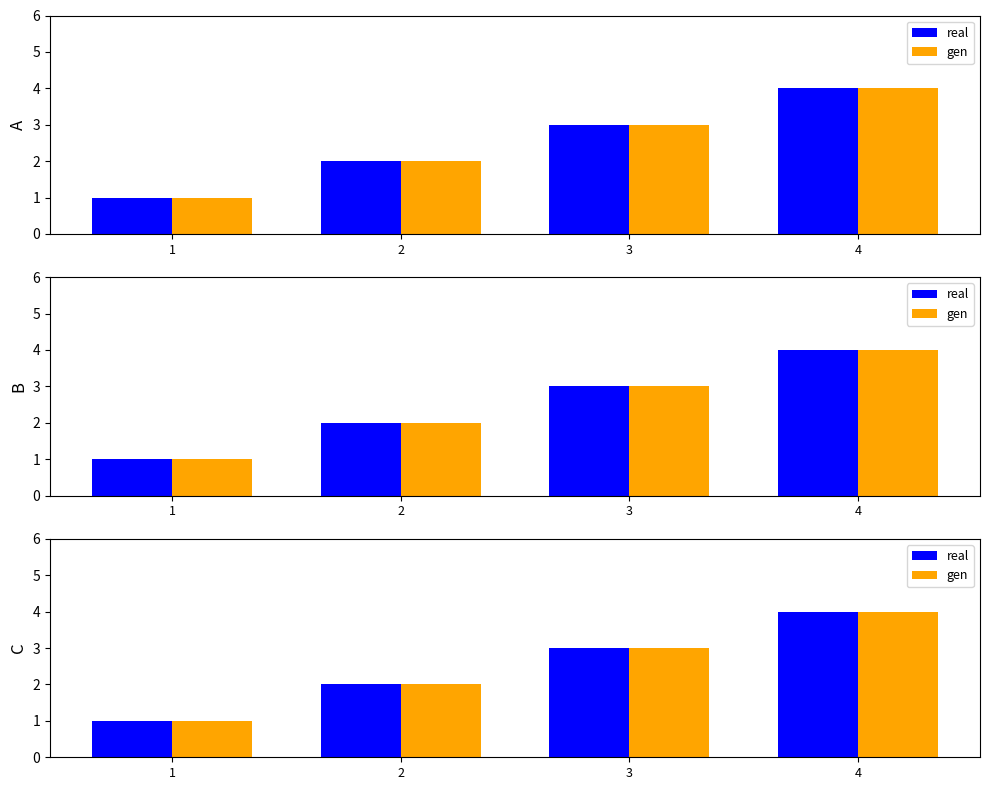

Which category has the lowest value in the real series?

1